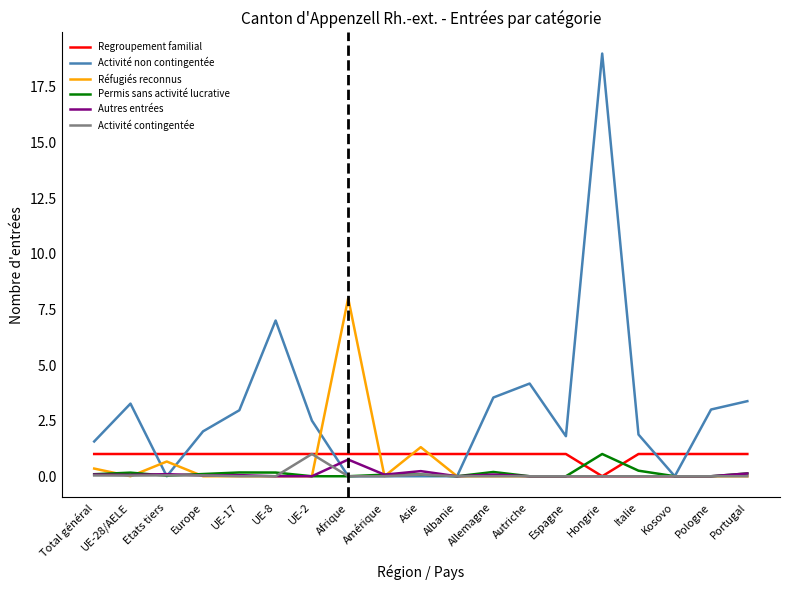

Which series ends up on top after the final intersection of Regroupement familial and Permis sans activité lucrative?

Regroupement familial